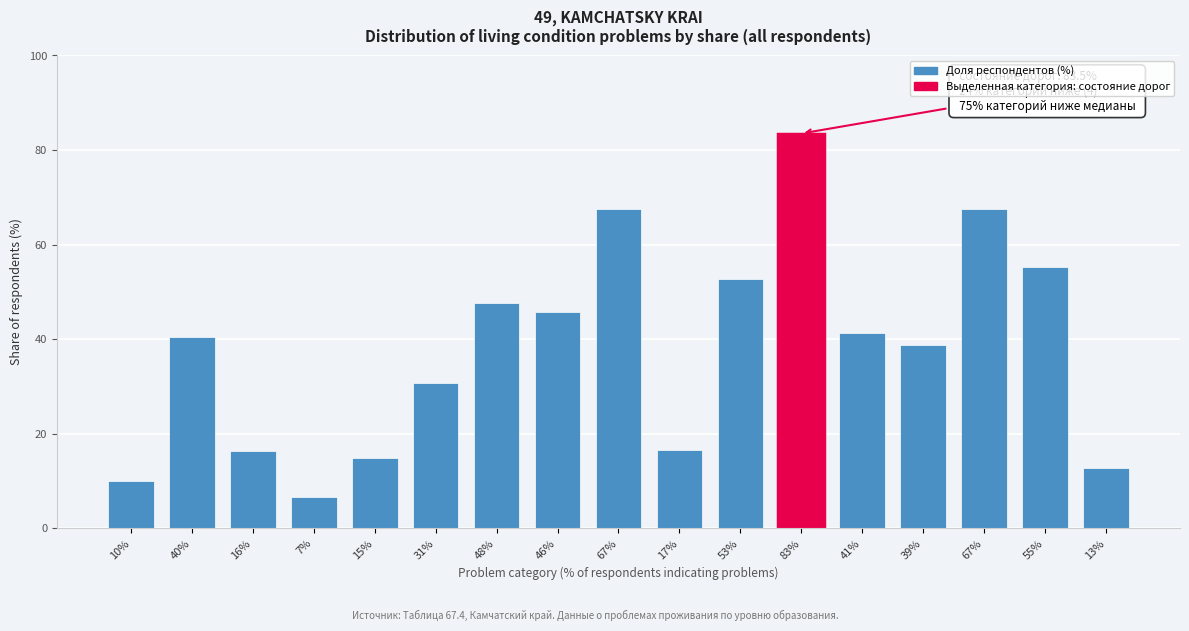

Does the chart contain any negative values?

No